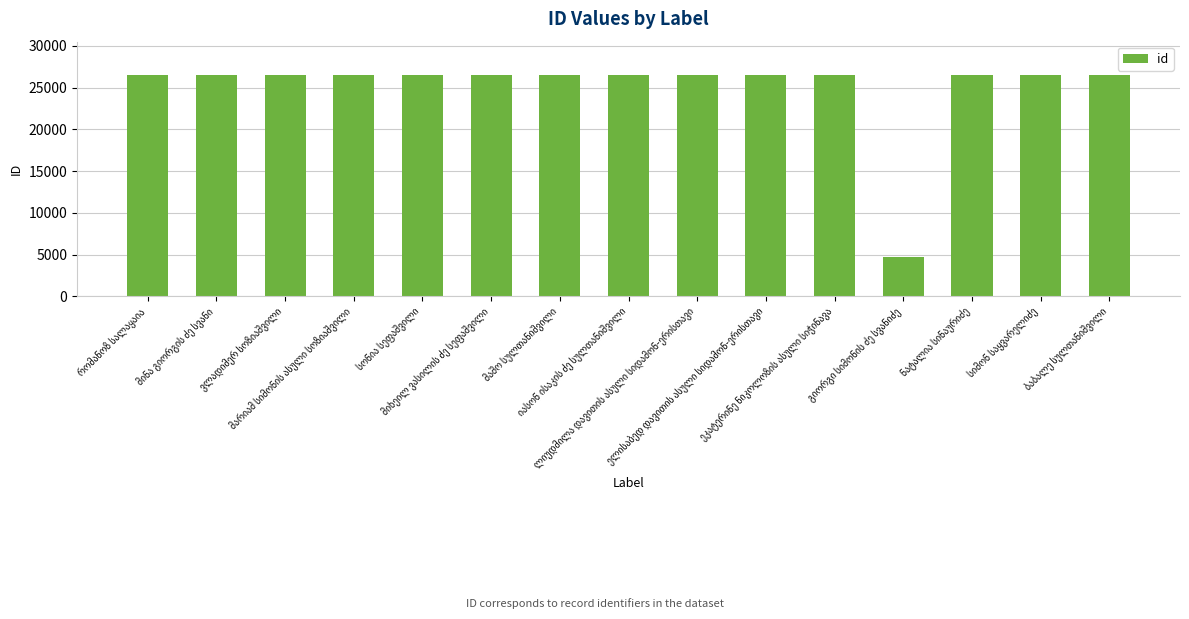

What is the value of the 14th bar from the left?

26524